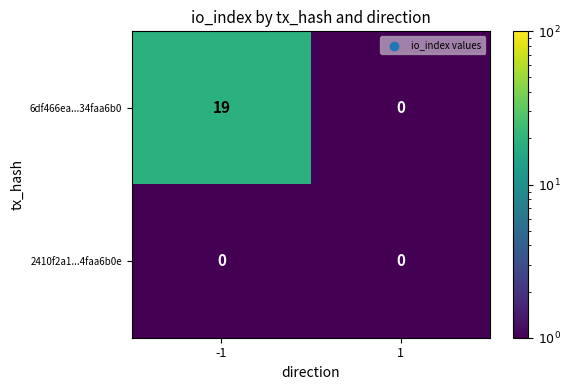

Reading left to right, extract all data points from this chart.

6df466ea...34faa6b0: -1=19	1=0
2410f2a1...4faa6b0e: -1=0	1=0